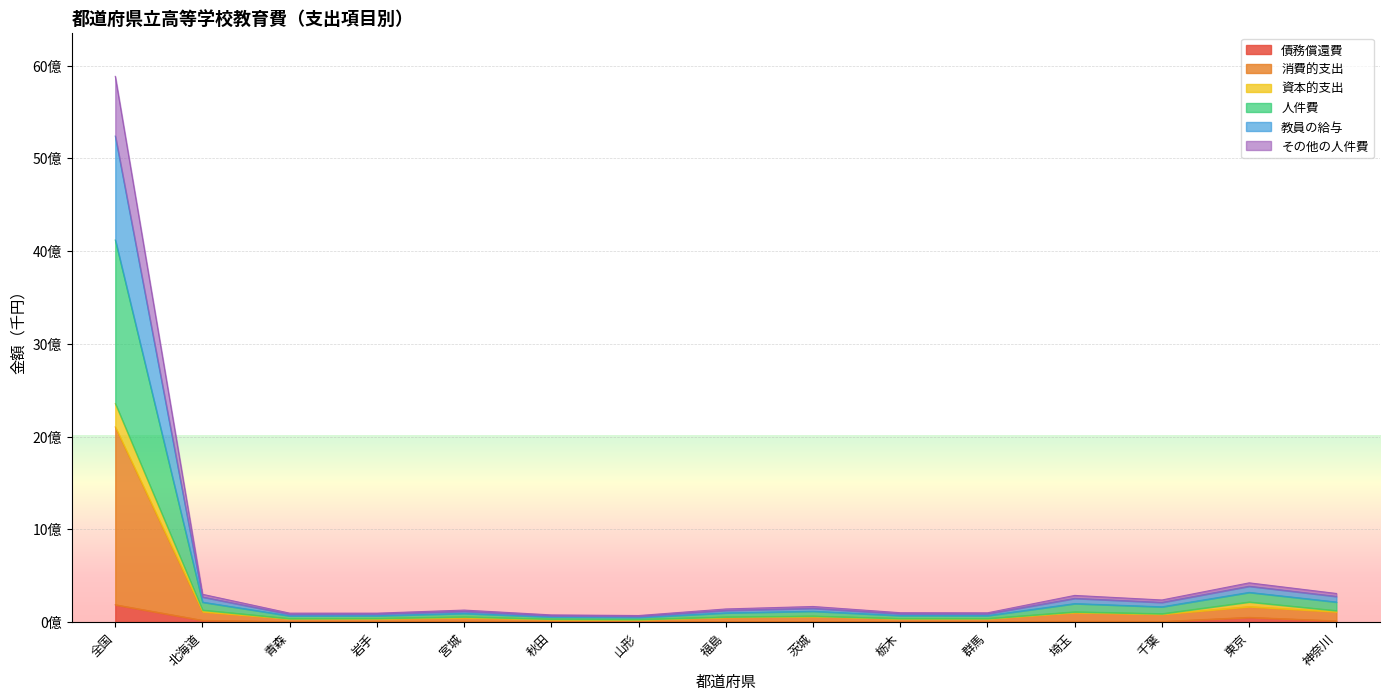

What are all the series names shown in the legend?

債務償還費, 消費的支出, 資本的支出, 人件費, 教員の給与, その他の人件費